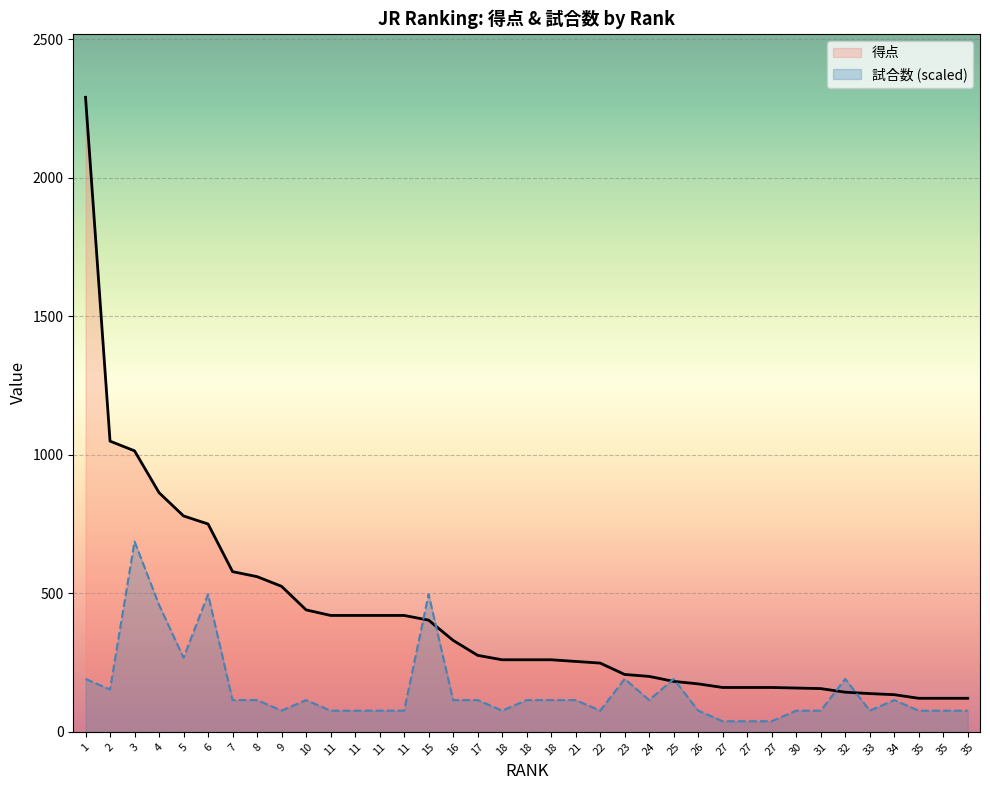

What is the spread (max minus min) of values at 17?

161.5